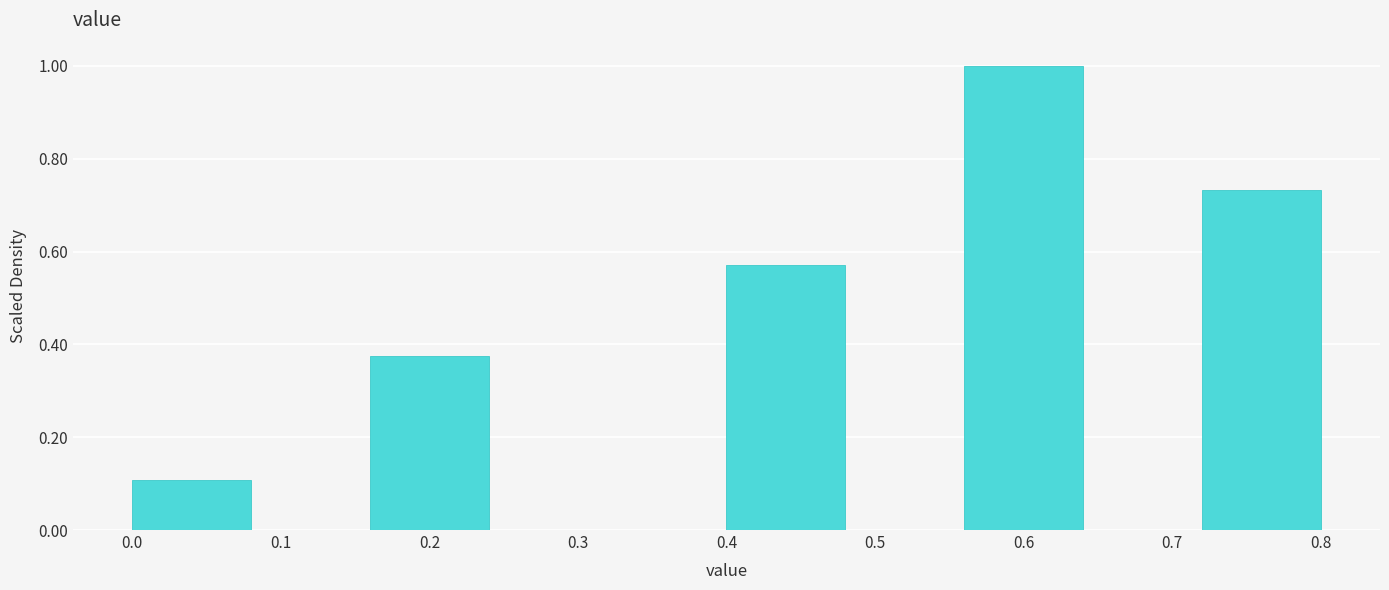

How tall is the bar that spans 0.40 to 0.48 on the x-axis? The values are not printed on the chart, so give them approximately, as read against the axis.

0.58